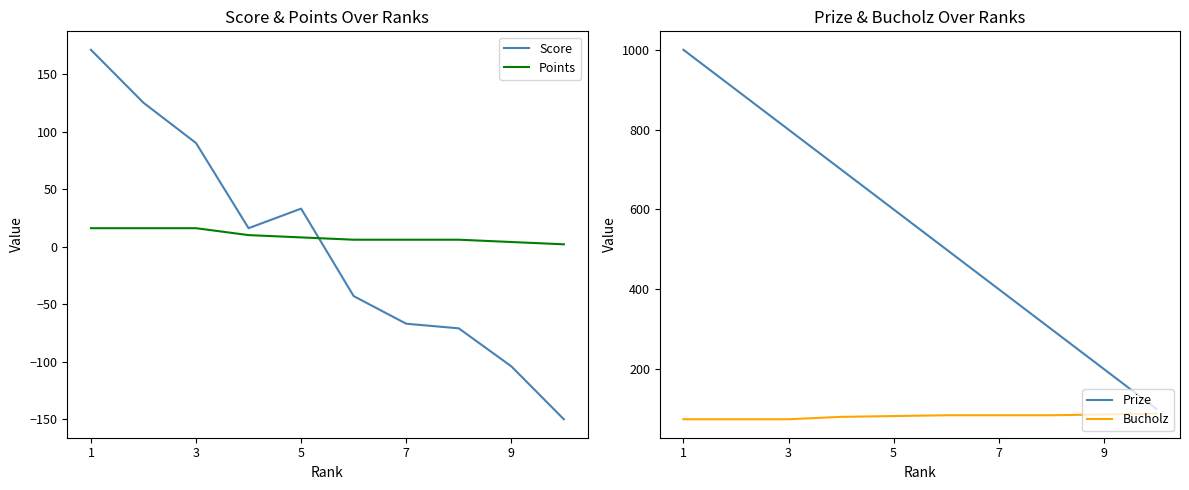

The value of Points at 5 is 8. True or false?

True